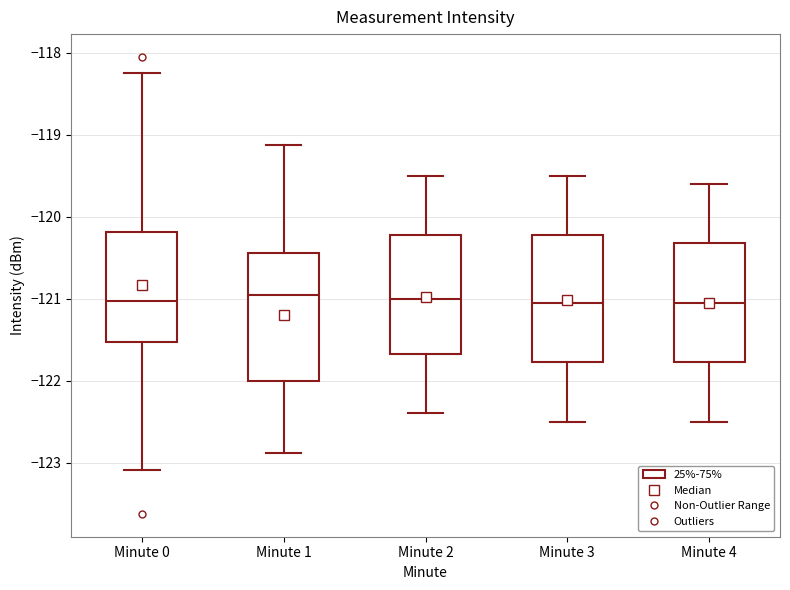

Where does the upper whisker of the box for Minute 3 end on the y-axis? The values are not printed on the chart, so give them approximately, as read against the axis.

-119.5